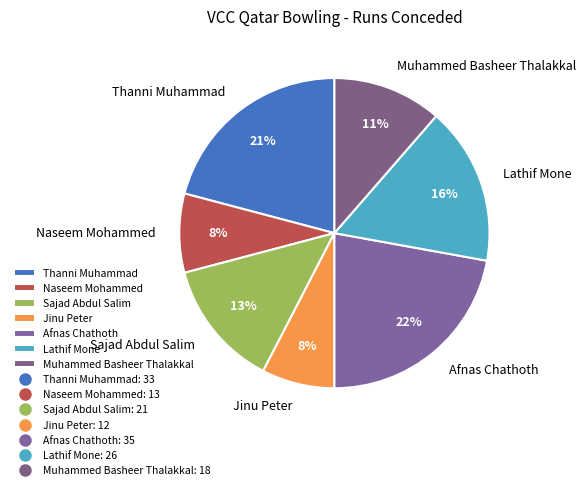

How many segments does this pie chart have?

7